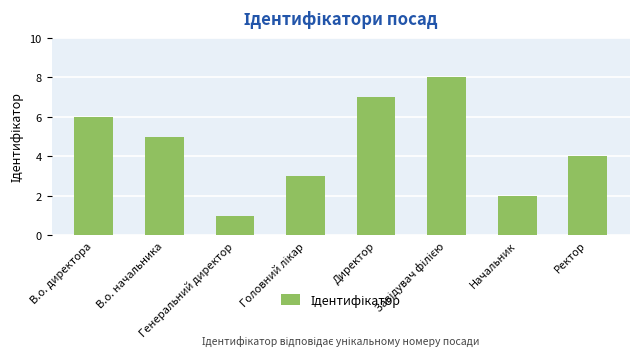

What is the sum of all values?

36